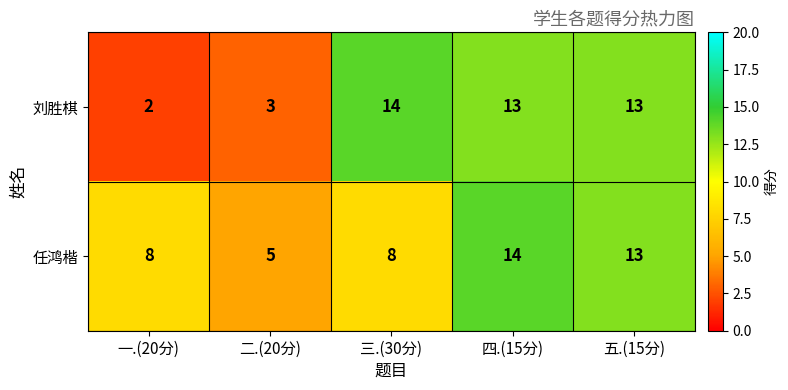

Reading right to left, list all the values displayed in this chart.

刘胜棋: 五.(15分)=13	四.(15分)=13	三.(30分)=14	二.(20分)=3	一.(20分)=2
任鸿楷: 五.(15分)=13	四.(15分)=14	三.(30分)=8	二.(20分)=5	一.(20分)=8